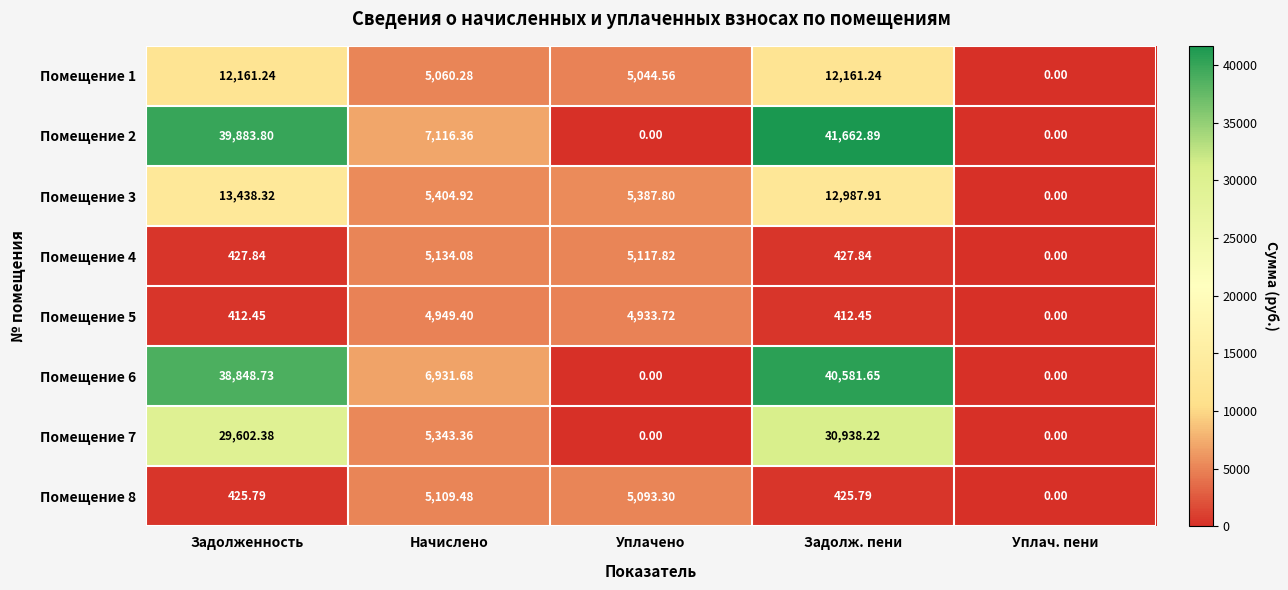

Where is Помещение 3 nearest to the value 6719?

Начислено